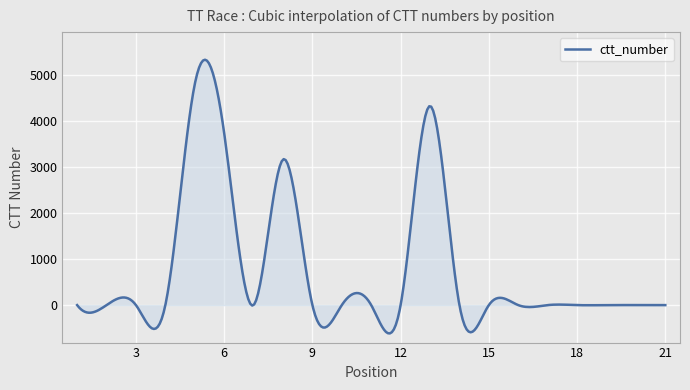

What is the greatest value displayed?

5333.2